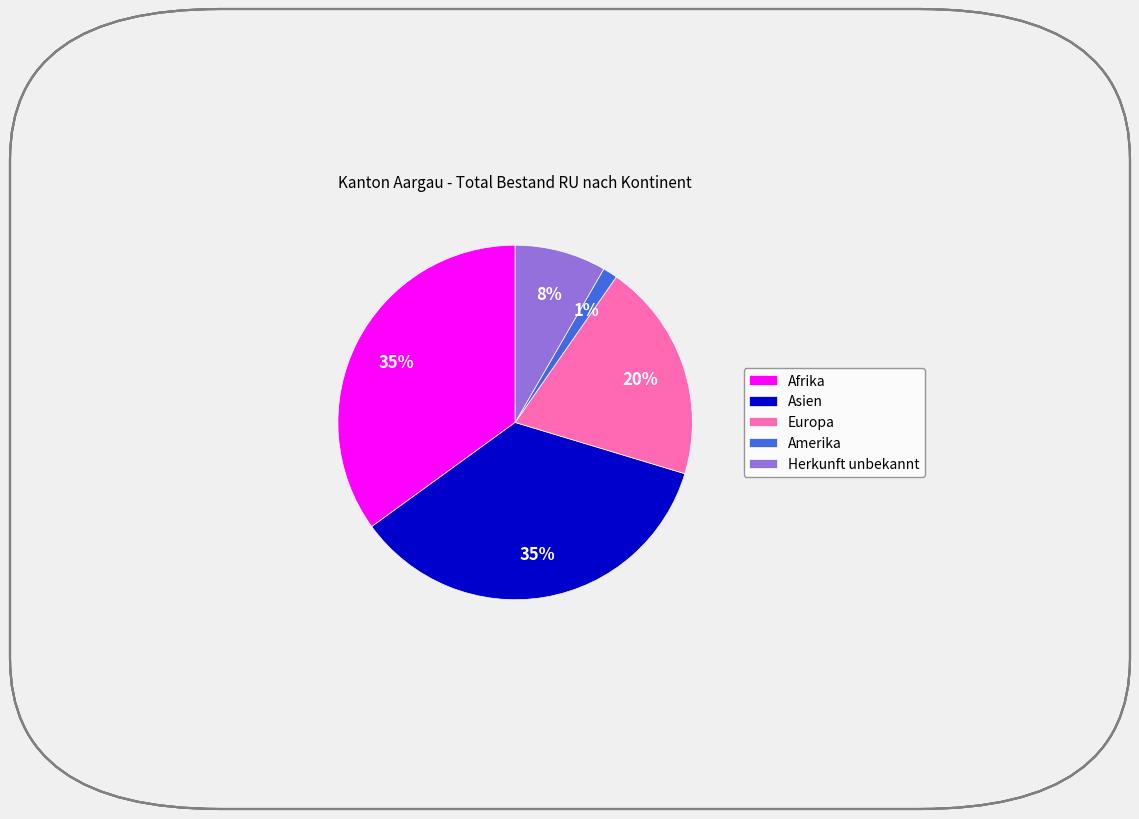

To the nearest percent, what is the combined percentage of Europa and Amerika?

21%